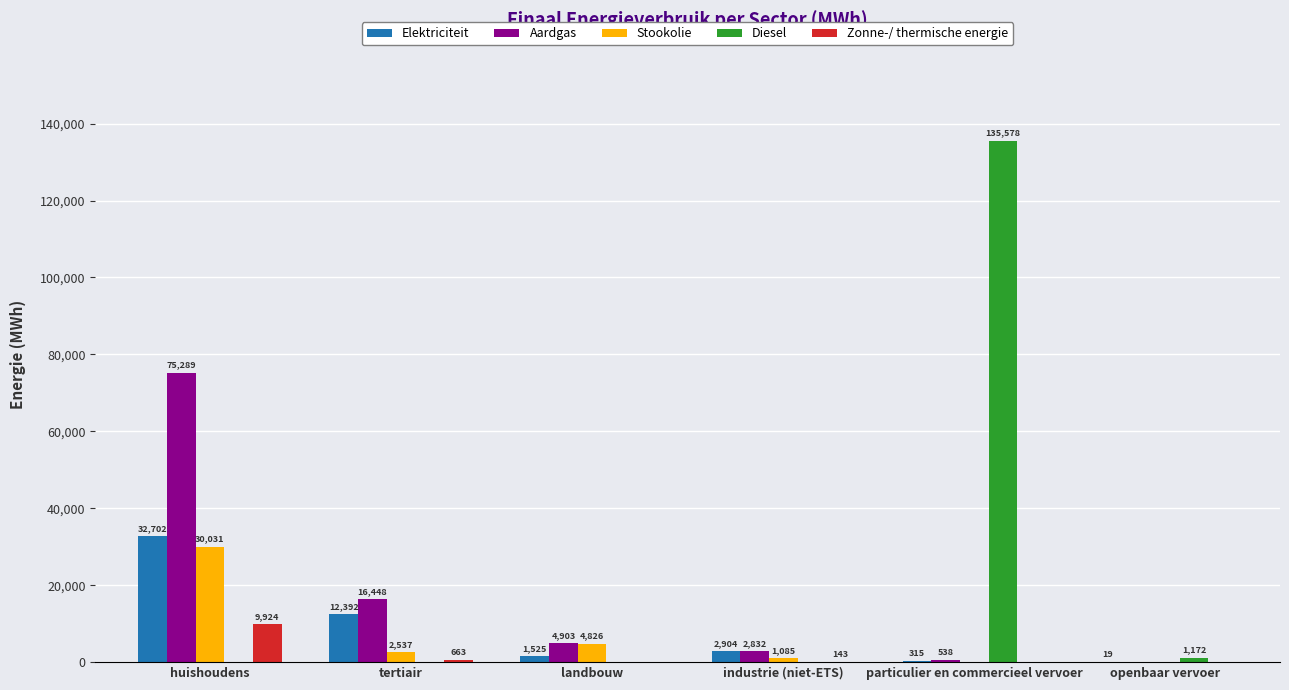

What is the maximum value shown in the chart?

135577.7